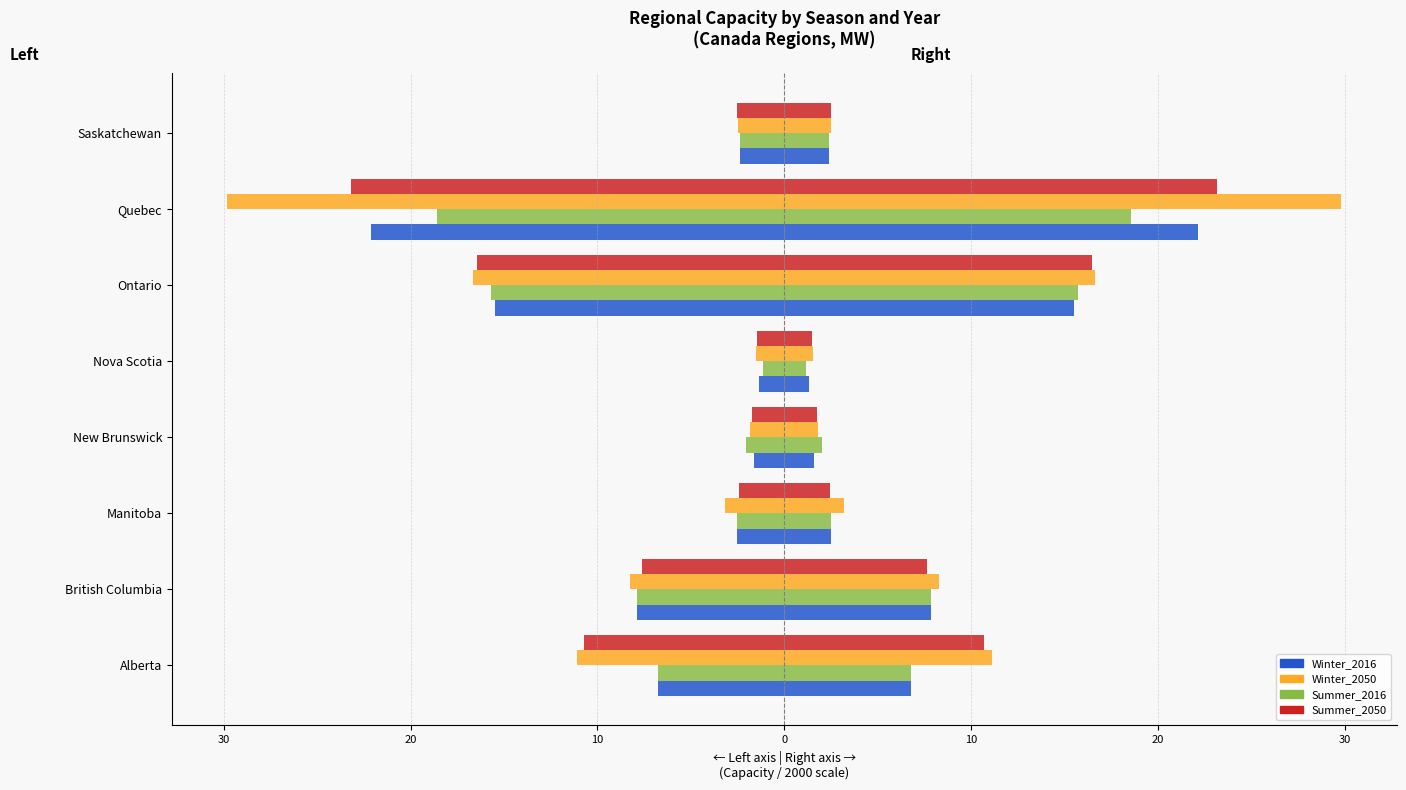

How many groups of bars are there?

8